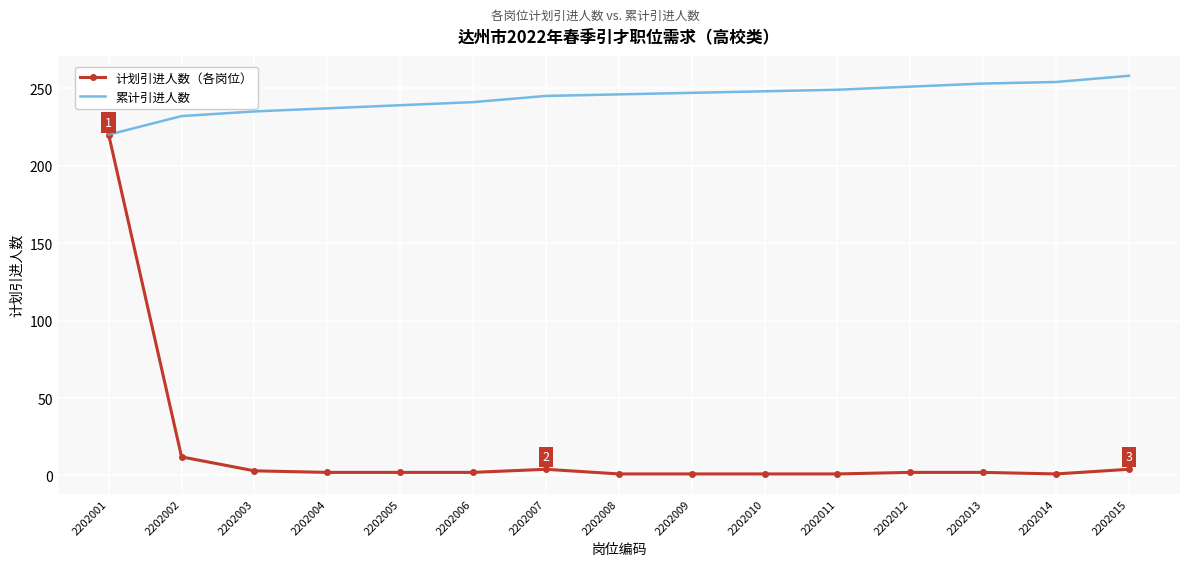

Rank the series by their maximum value, from highest to lowest.

累计引进人数, 计划引进人数（各岗位）